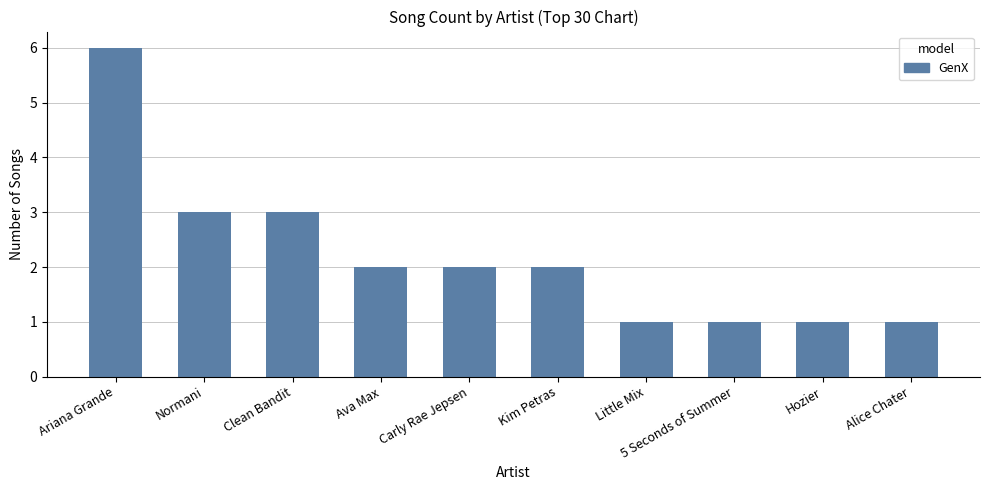

What position from the left is Clean Bandit?

3